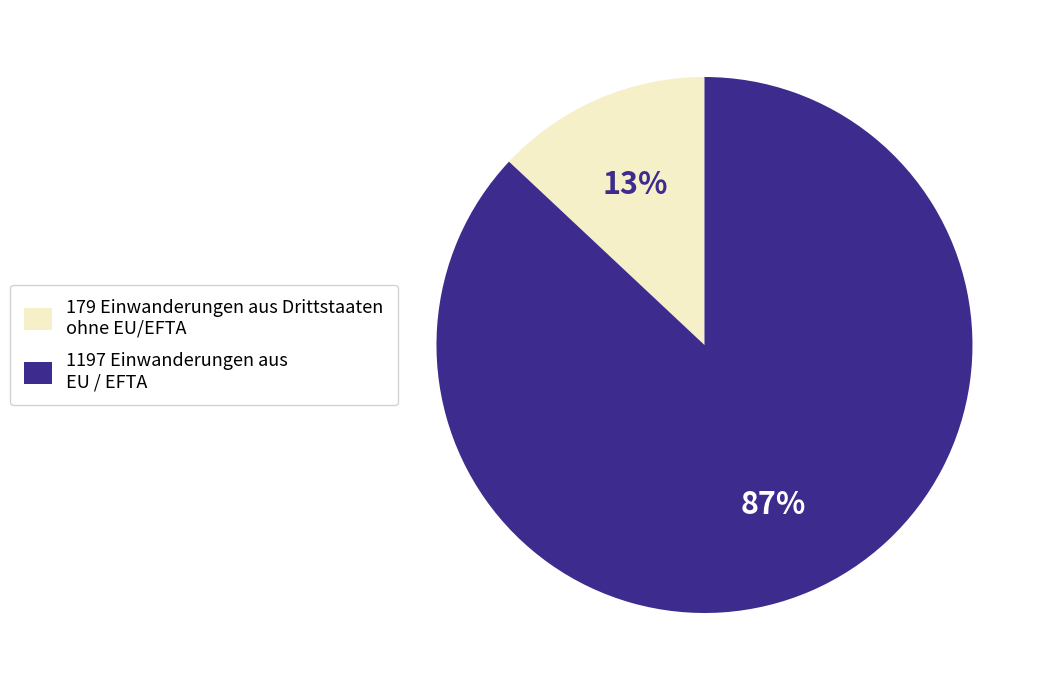

To the nearest percent, what portion does 179 Einwanderungen aus Drittstaaten ohne EU/EFTA represent?

13%